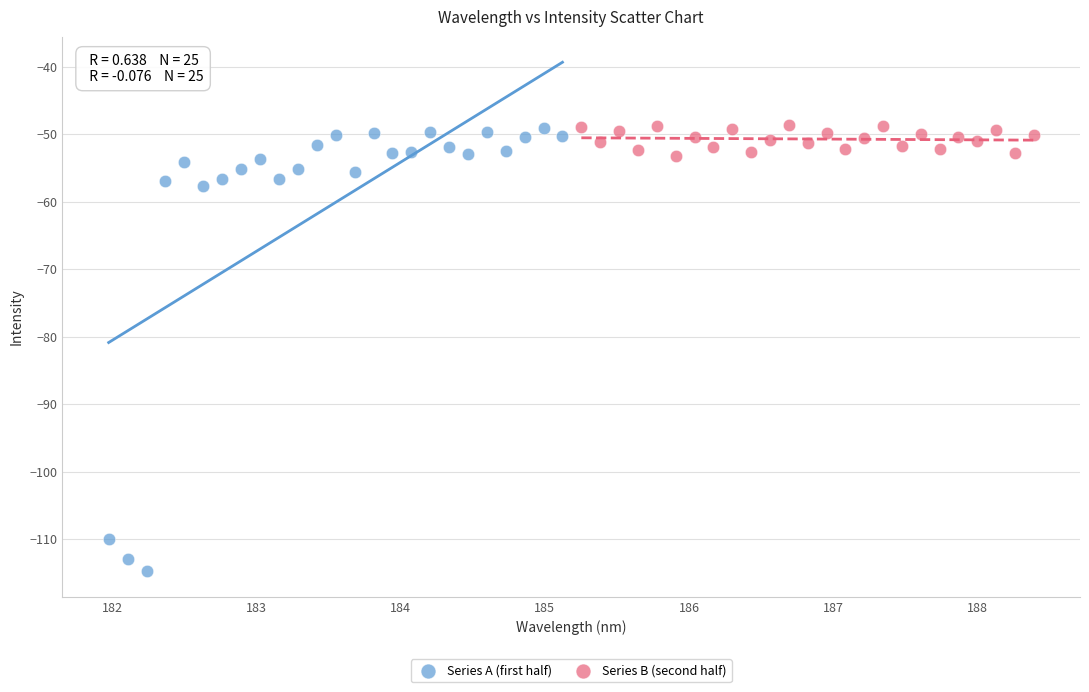

Which series has the largest Y range (max minus min)?

Series A (first half)